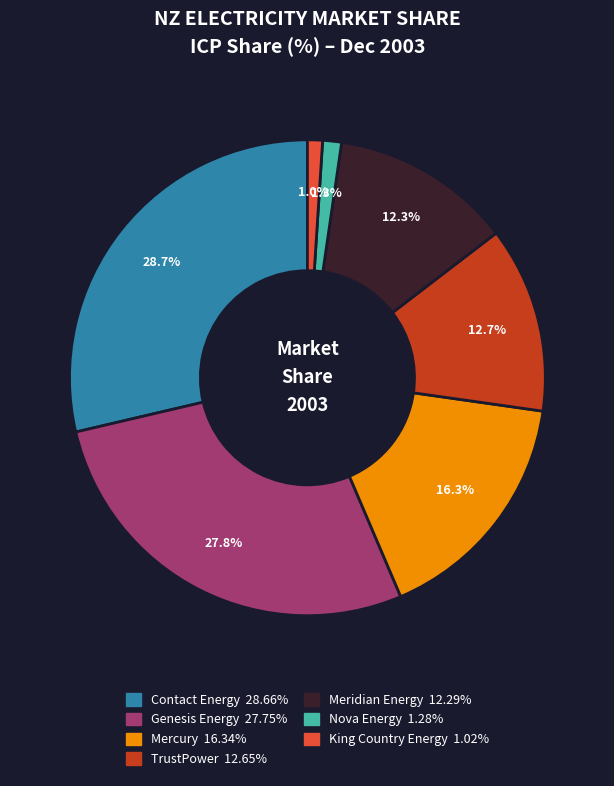

To the nearest percent, what portion does Contact Energy represent?

29%